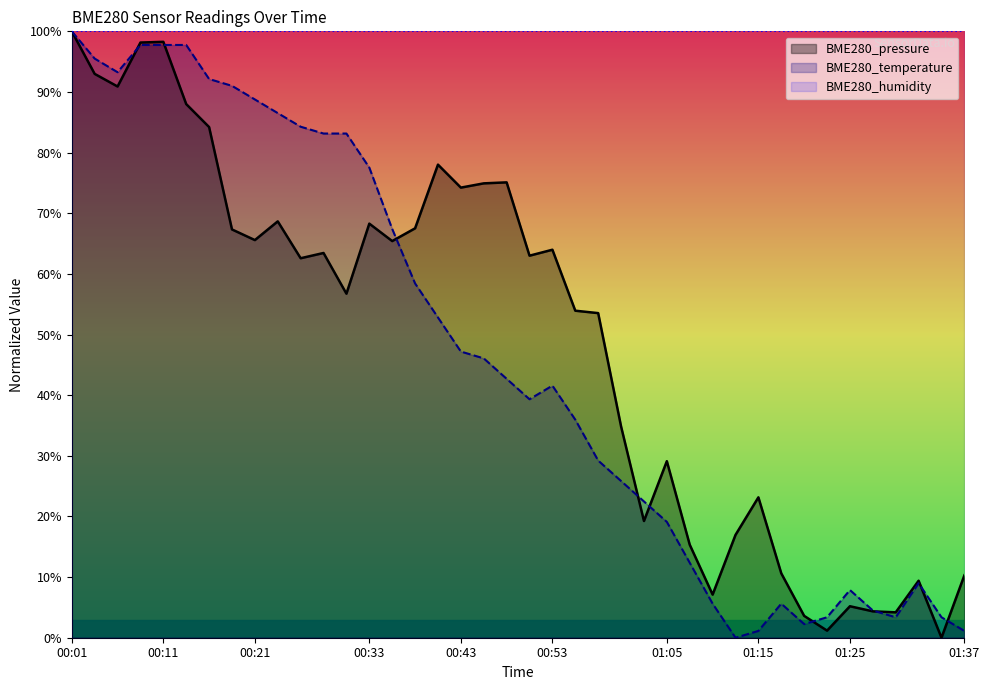

What position from the right is 00:55?

18